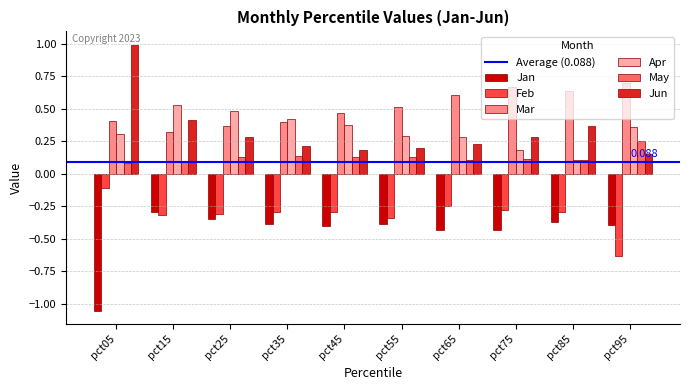

At how many categories does at least one series exceed 0?

10